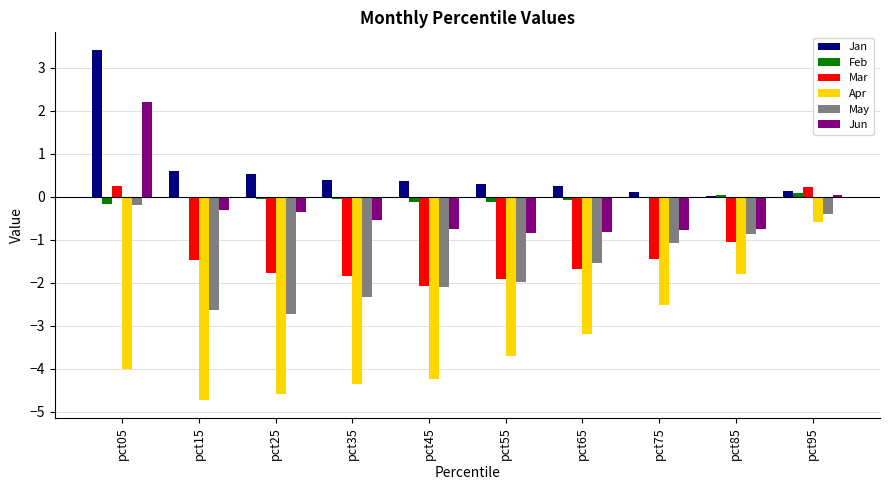

What is the average value of the Jan series?

0.6